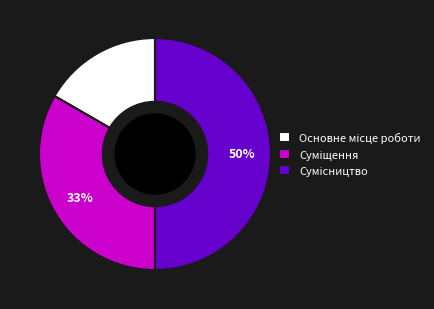

To the nearest percent, what is the difference between the largest and smallest slice percentages?

33%